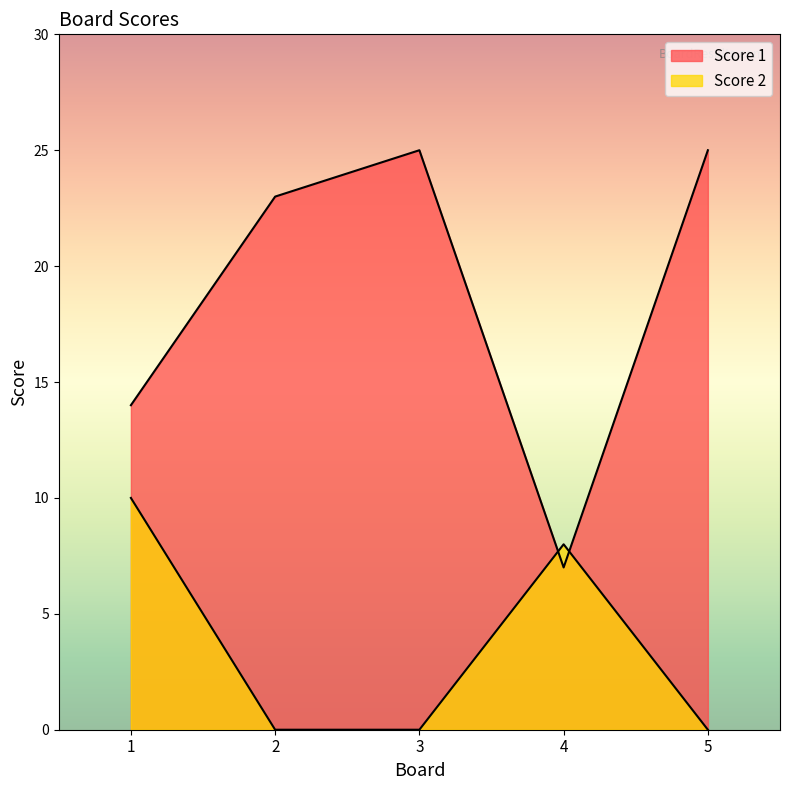

Rank the series at 5 from highest to lowest value.

Score 1, Score 2